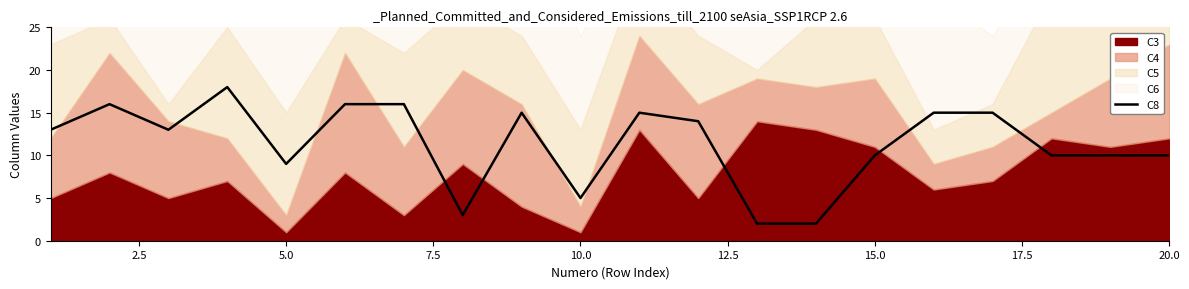

True or false: the data has more than 2 interior local peaks.

True